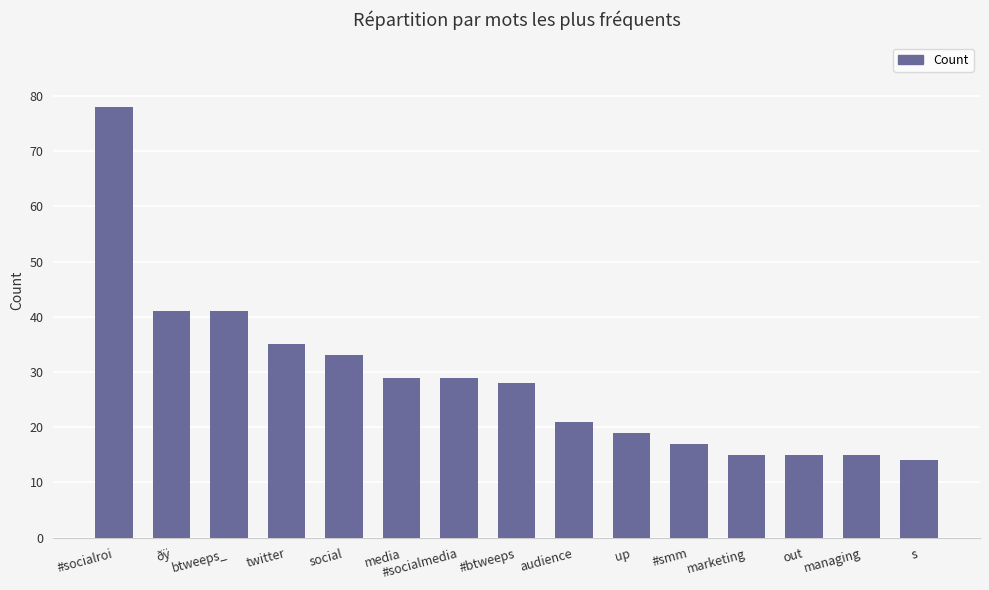

What is the sum of the values at media and twitter?

64